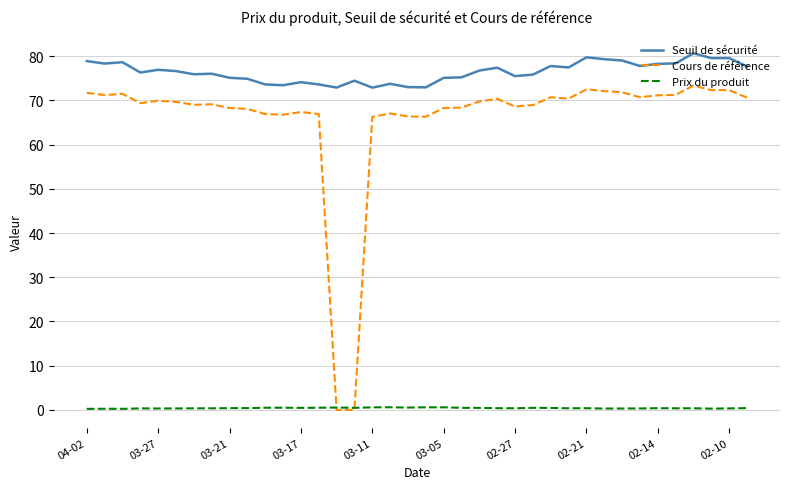

What is the greatest value displayed?

80.7